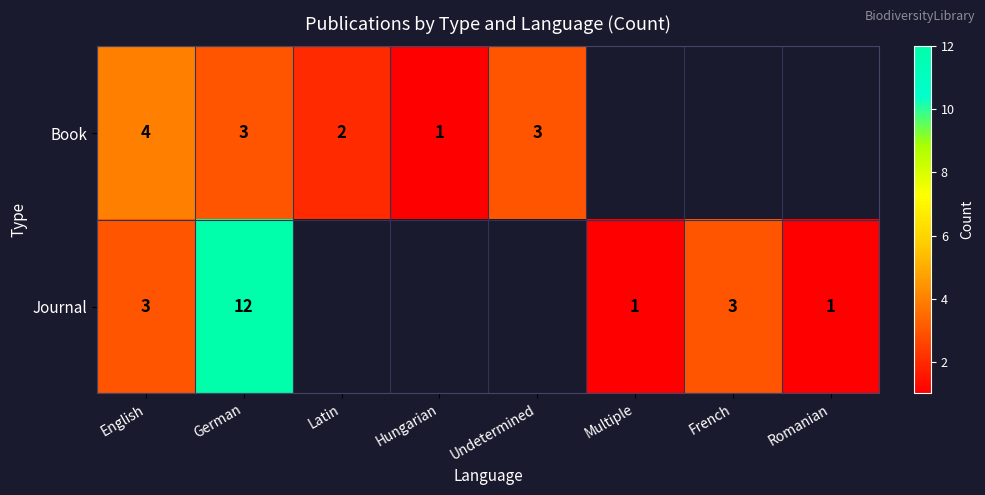

Which has a higher value, Multiple or Hungarian?

Hungarian